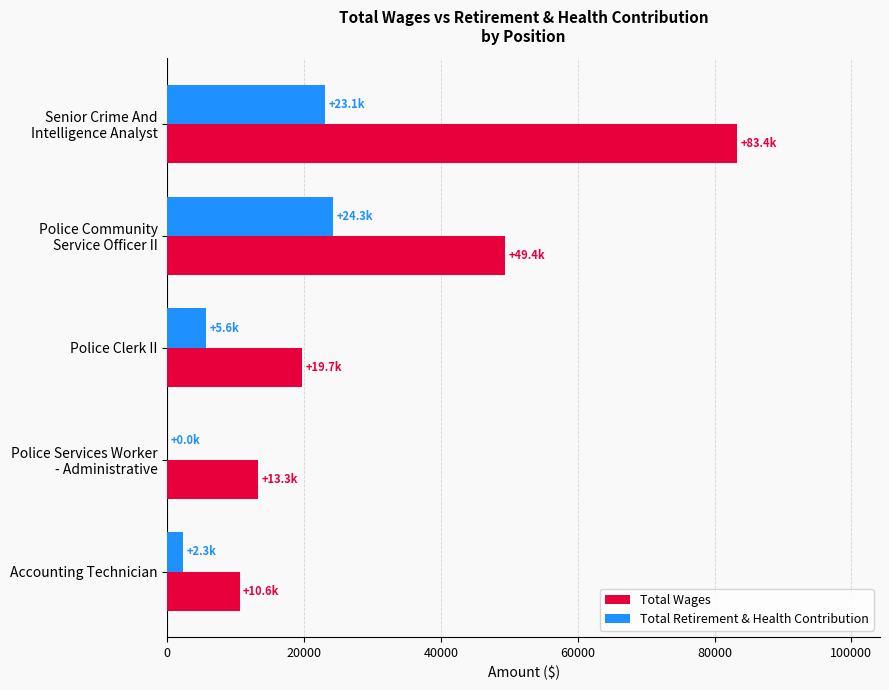

How many positive values does the Total Retirement & Health Contribution series have?

4